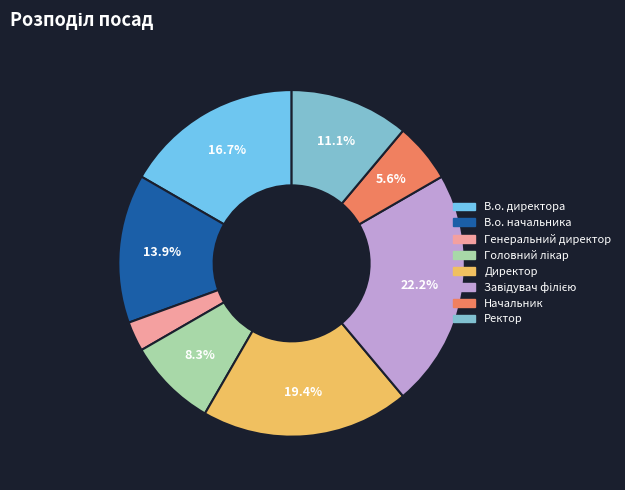

To the nearest percent, what percentage of the pie is Завідувач філією?

22%